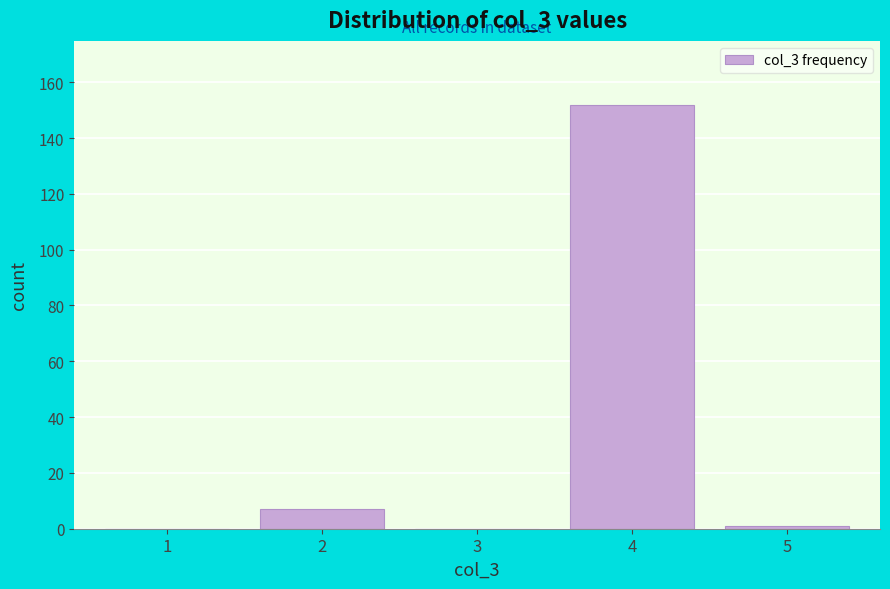

Which category has the highest value across all series?

4